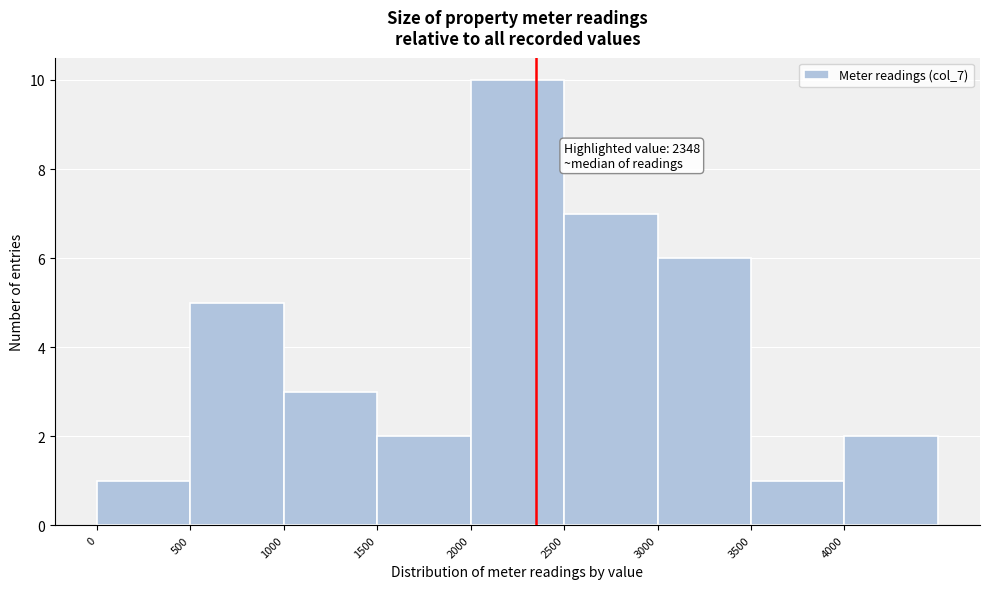

Over which range of the x-axis is the bar tallest?

2000 to 2500